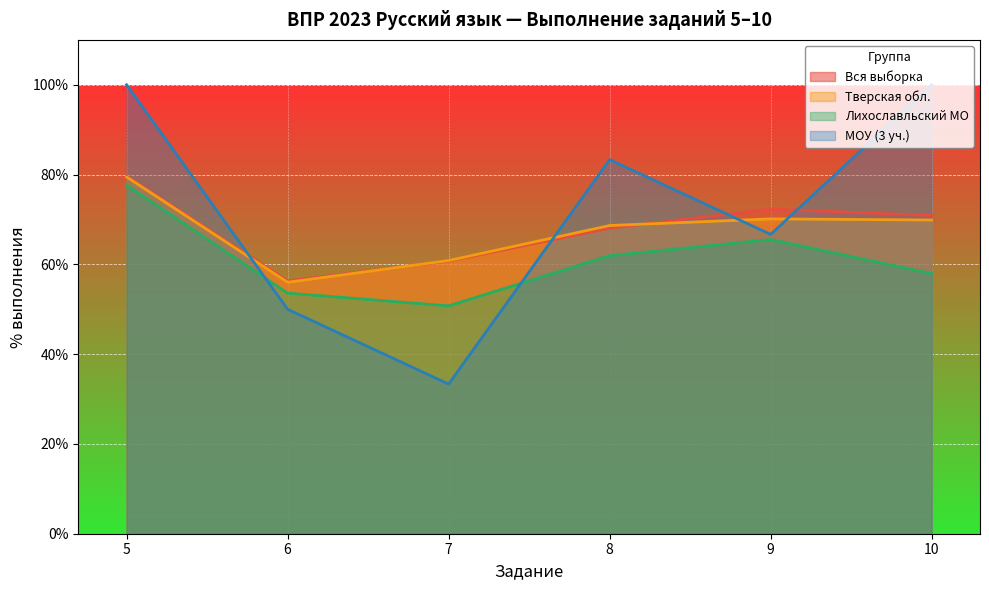

Read the МОУ (3 уч.) value at 6.

50.0